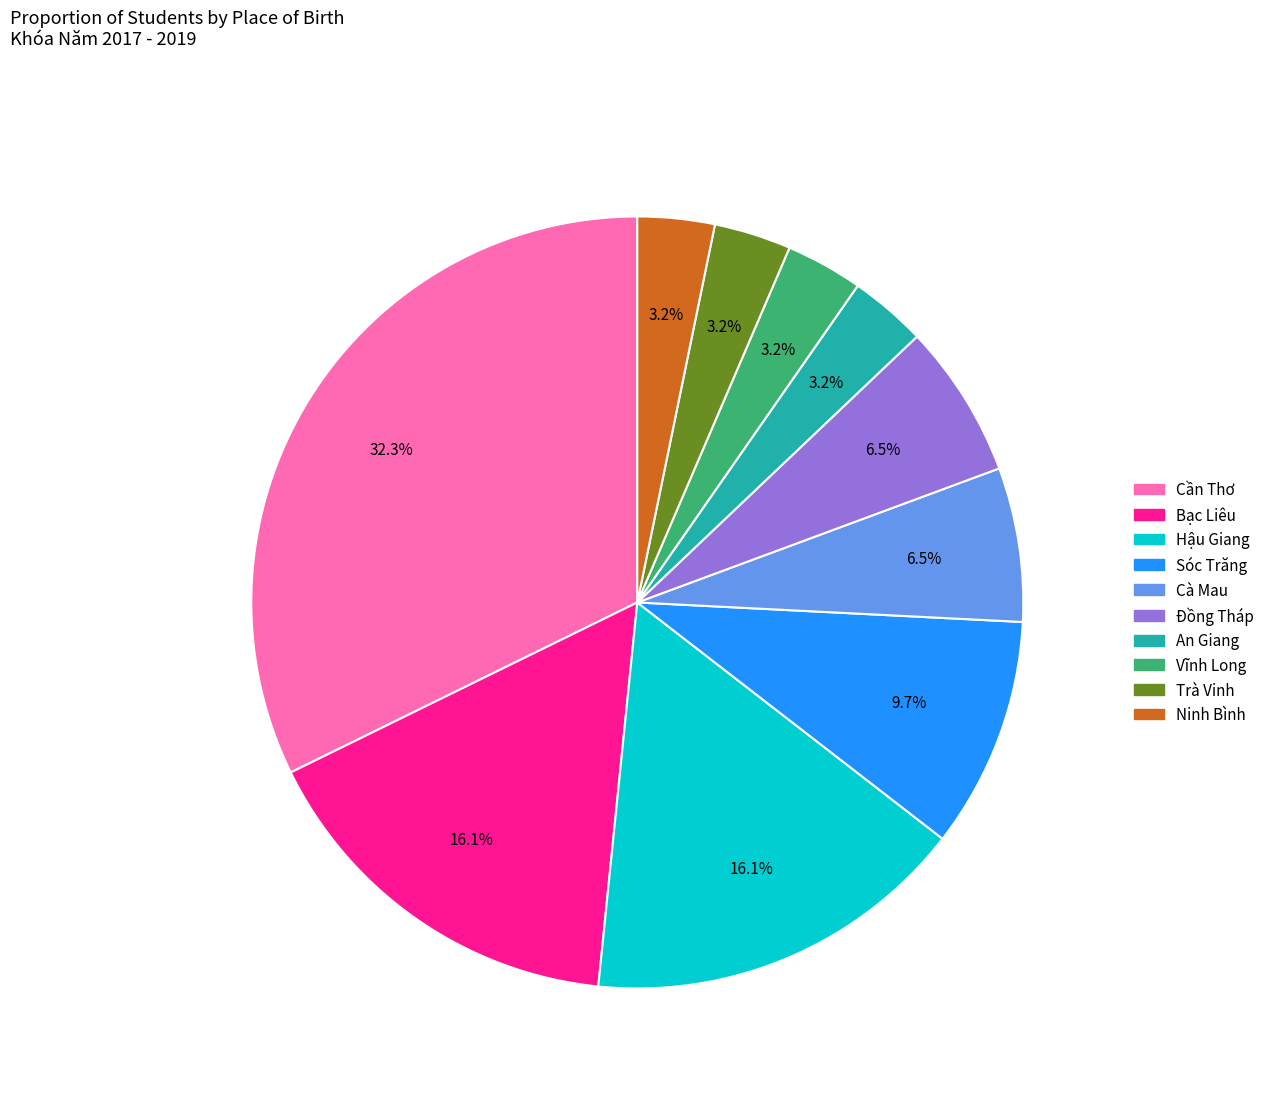

How many slices are in this pie chart?

10